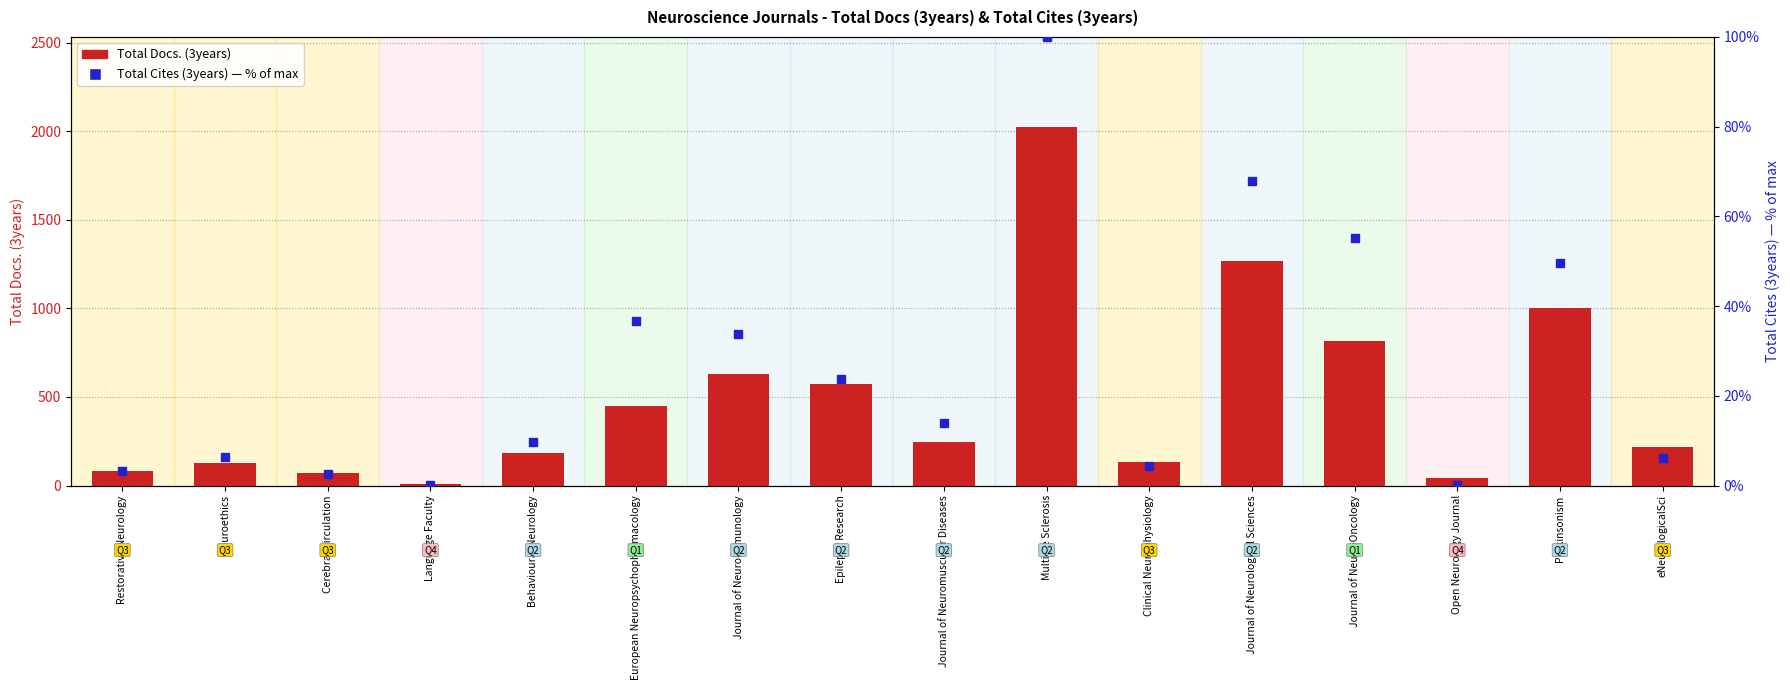

What is the difference between the second highest and minimum values in the Cites % of max series?

67.9